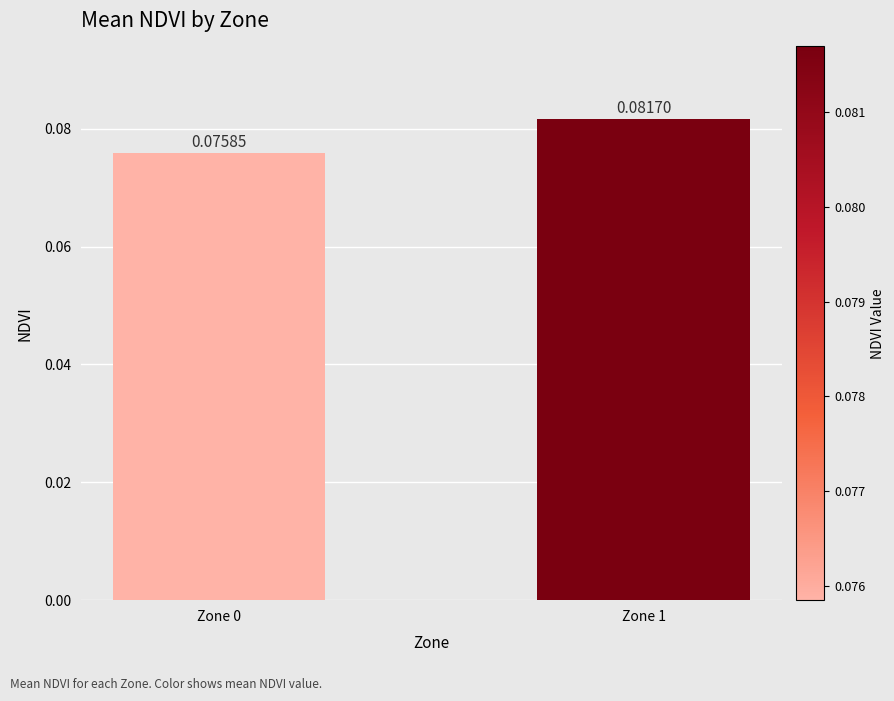

How many series are shown in this chart?

1